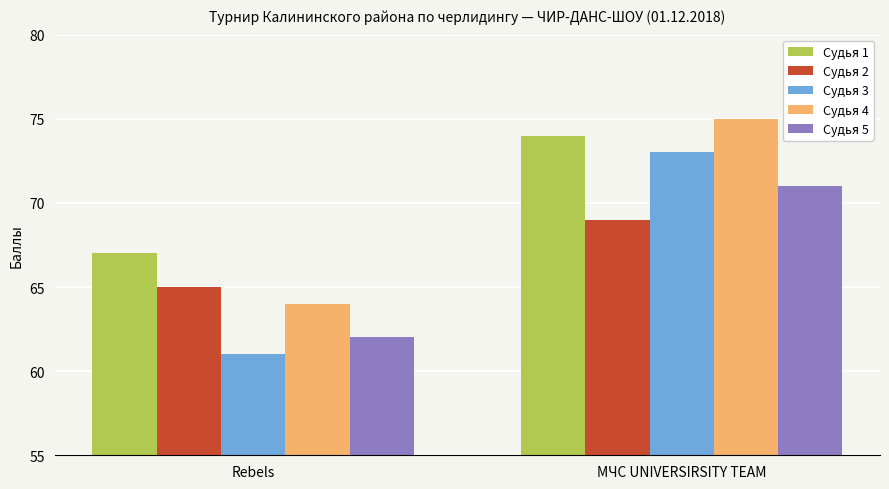

The value of Судья 2 at МЧС UNIVERSIRSITY TEAM is 69. True or false?

True